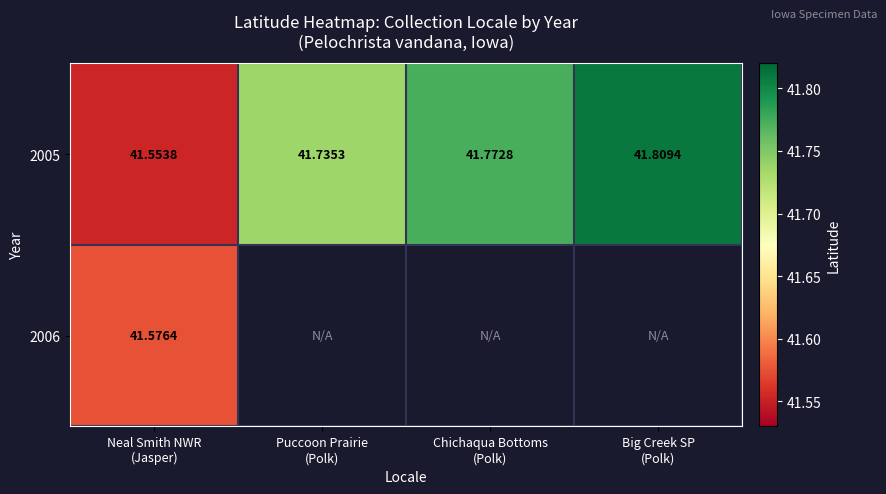

The 2005 series shows 41.7 at Puccoon Prairie (Polk). True or false?

True